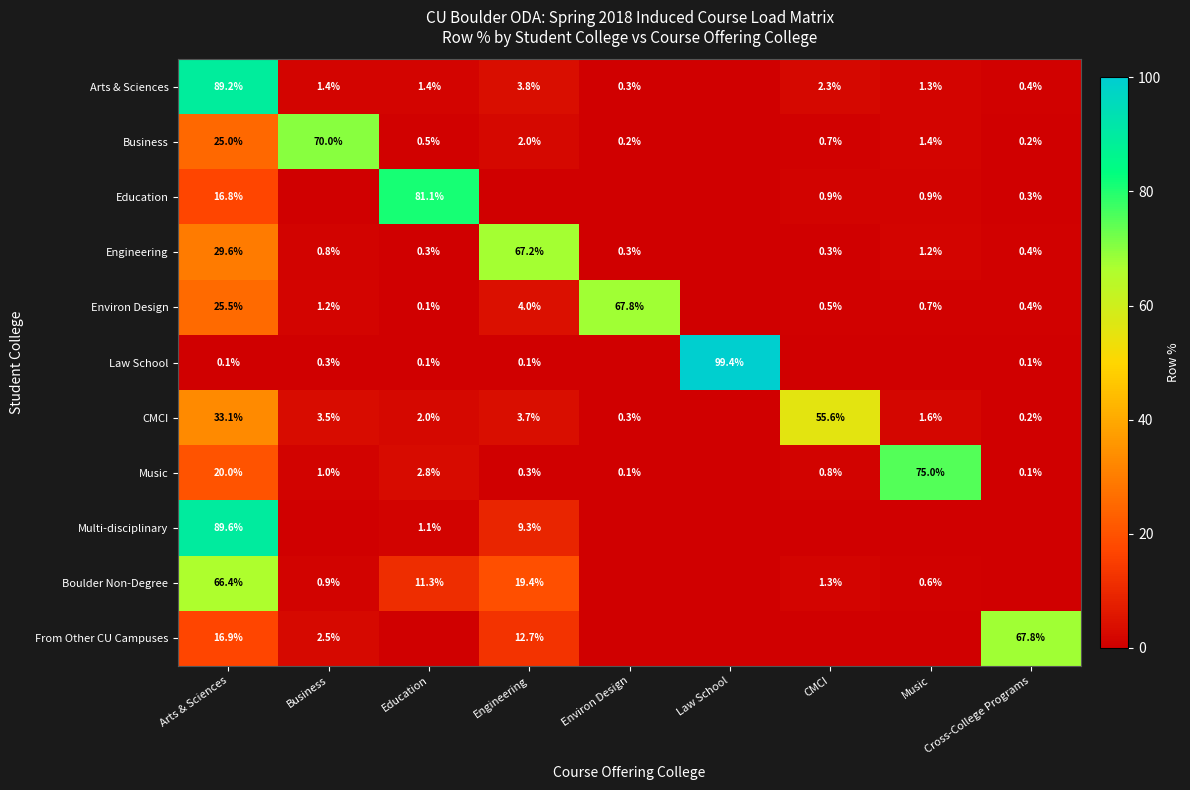

What is the difference between the CMCI values at Education and Engineering?

1.7